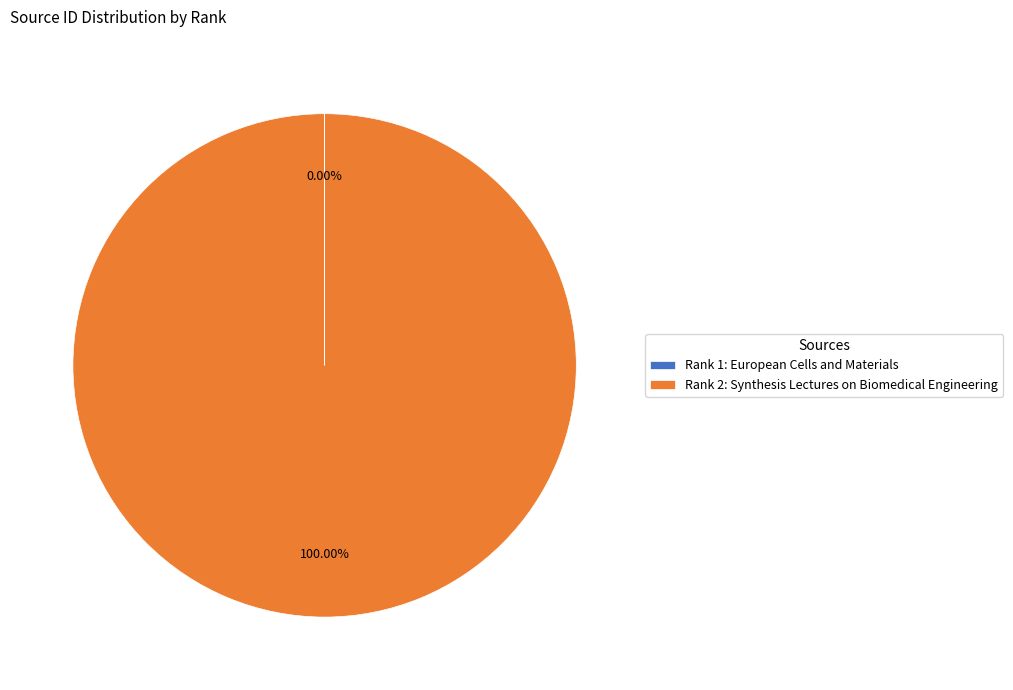

Is there a majority slice in this chart?

Yes